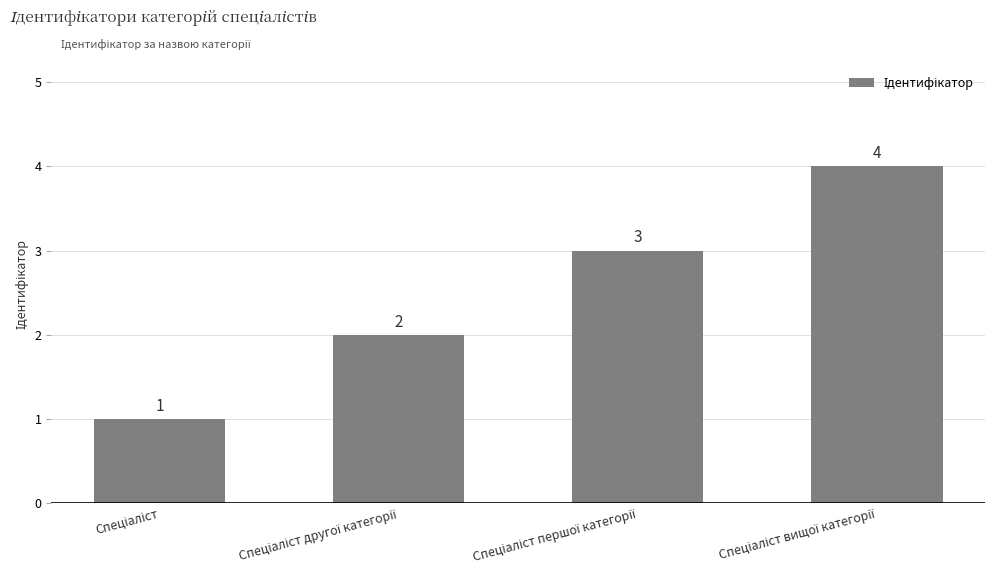

What is the difference between the maximum and minimum values?

3